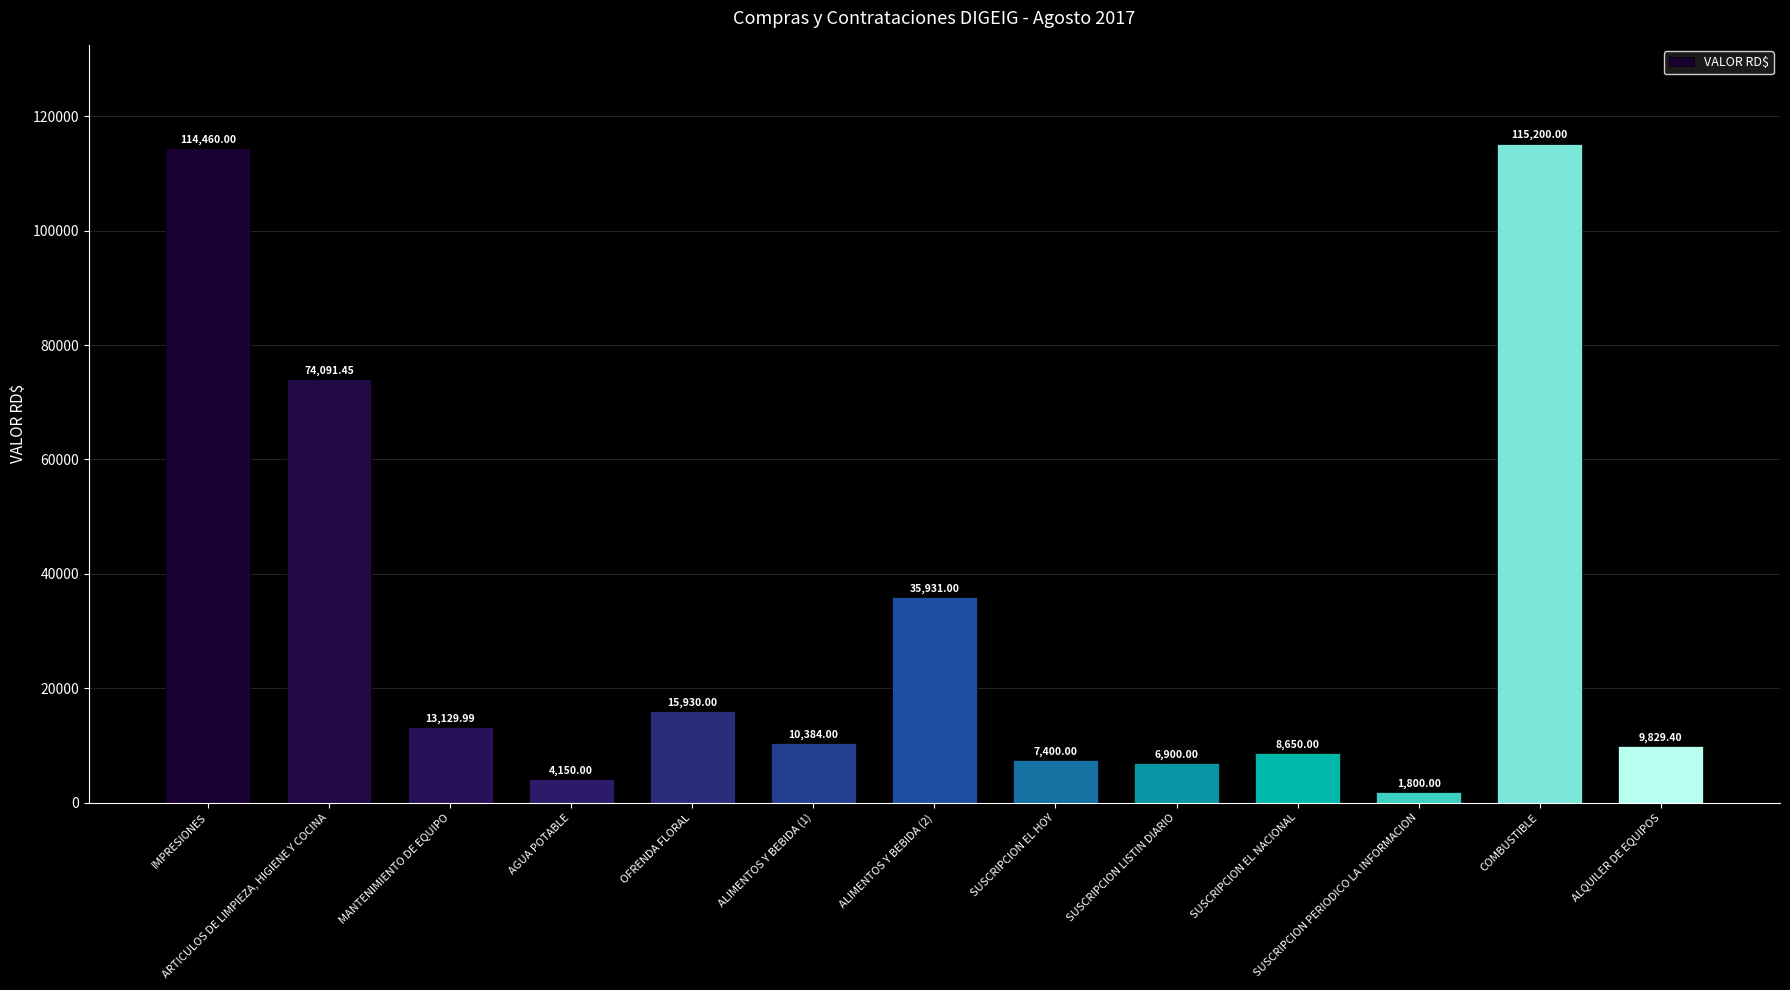

What is the change in value from SUSCRIPCION EL NACIONAL to COMBUSTIBLE?

+106550.0